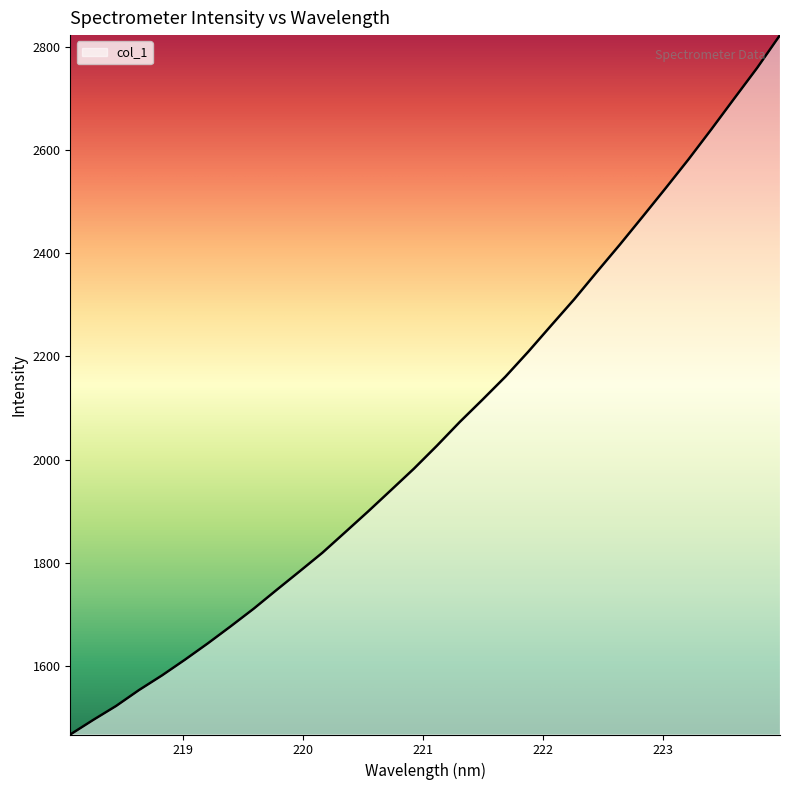

What is the smallest value displayed?

1466.3